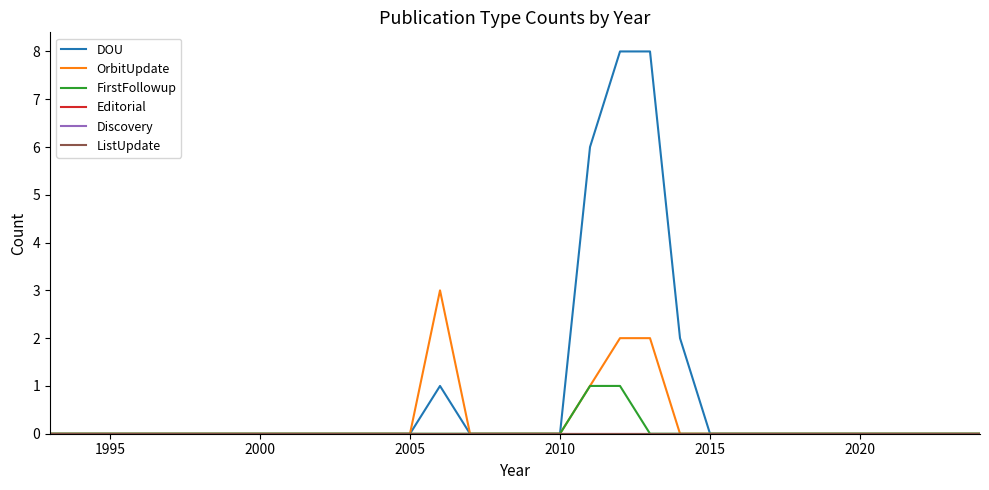

Is this an area chart (filled region under the line)?

No